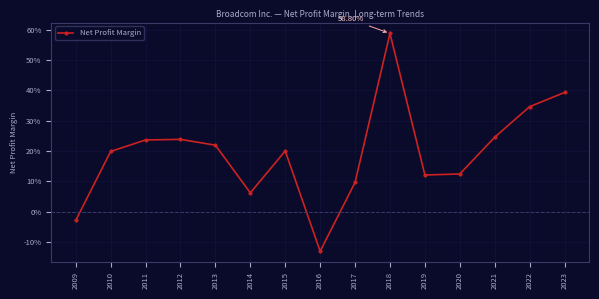

Does the chart have visible grid lines?

Yes